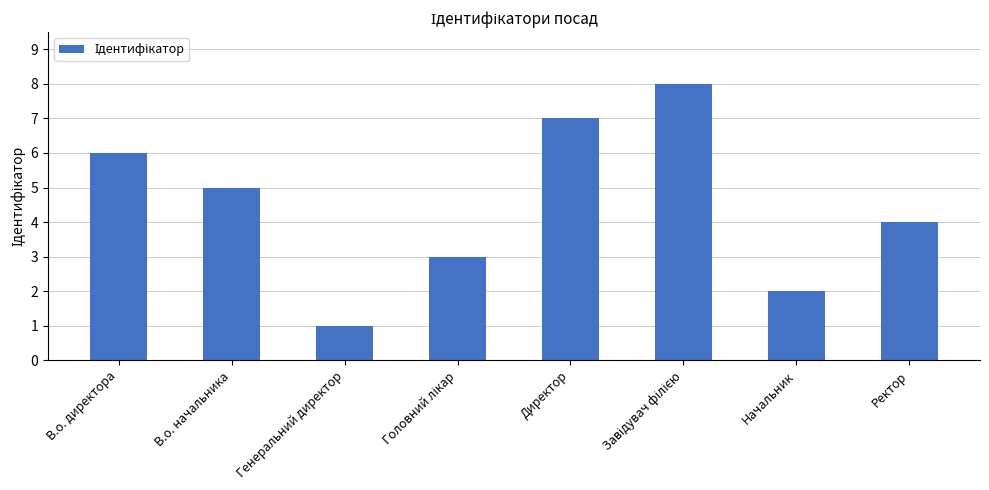

True or false: the data shows 11 at Директор.

False